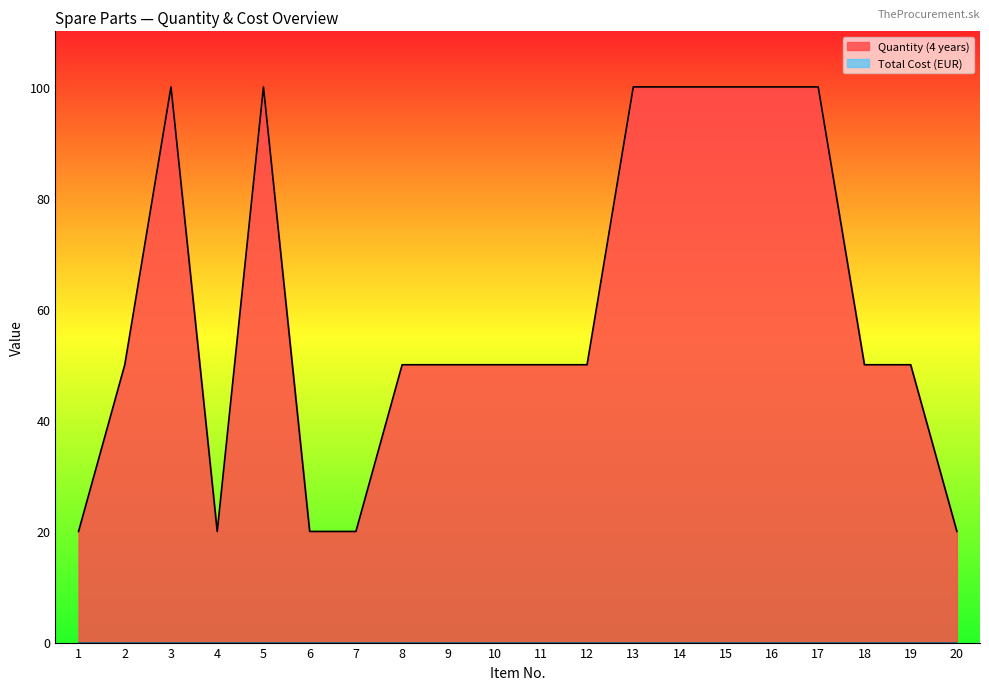

Reading left to right, list all the values displayed in this chart.

20	50	100	20	100	20	20	50	50	50	50	50	100	100	100	100	100	50	50	20